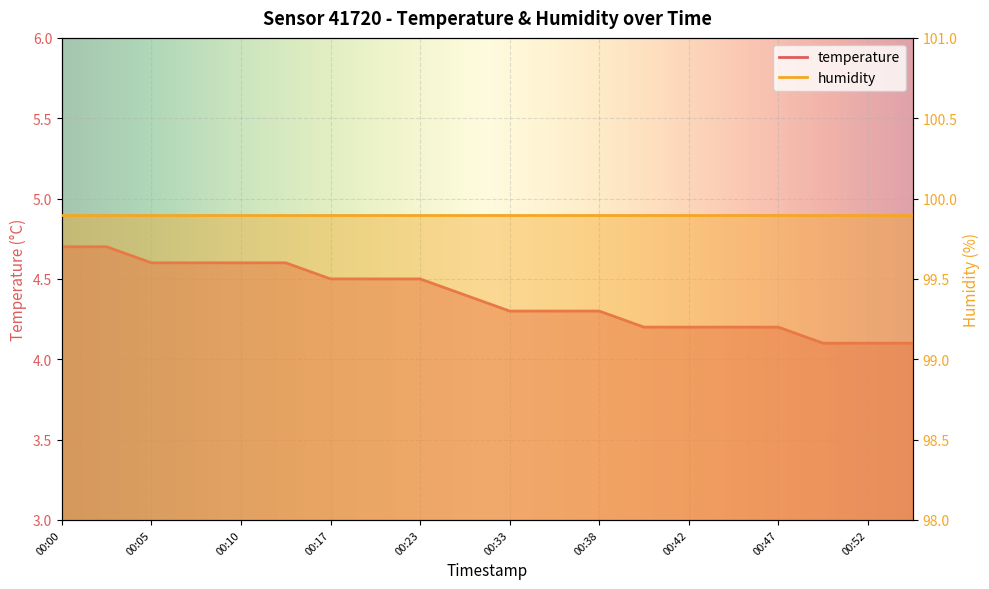

True or false: the data shows 4.1 at 00:55.

True